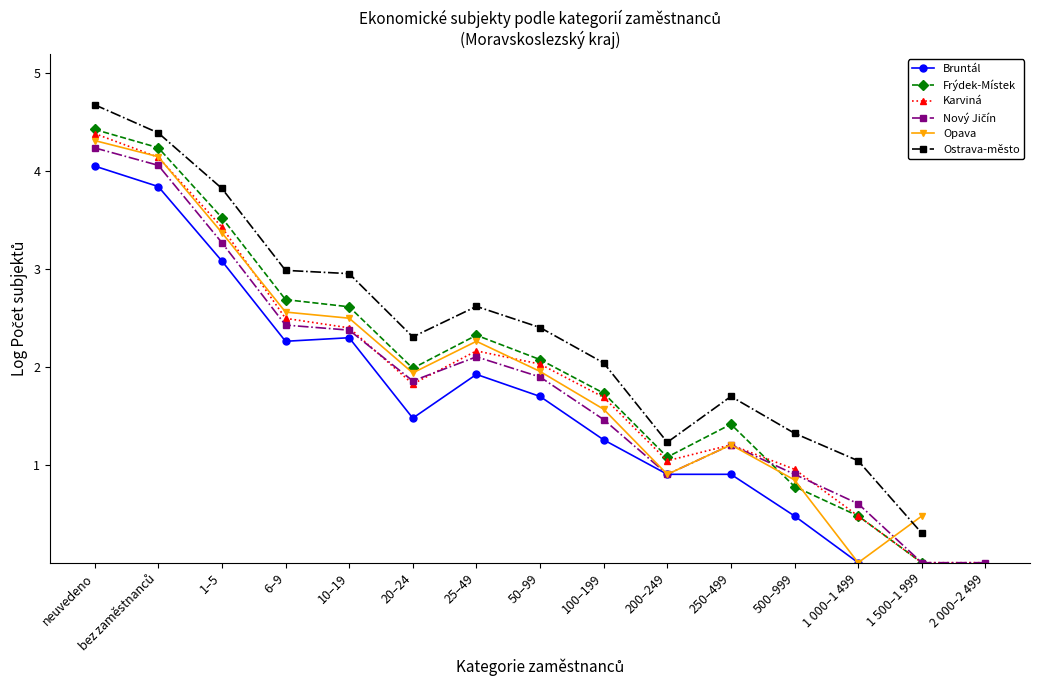

At which label is Opava closest to 2?

50–99